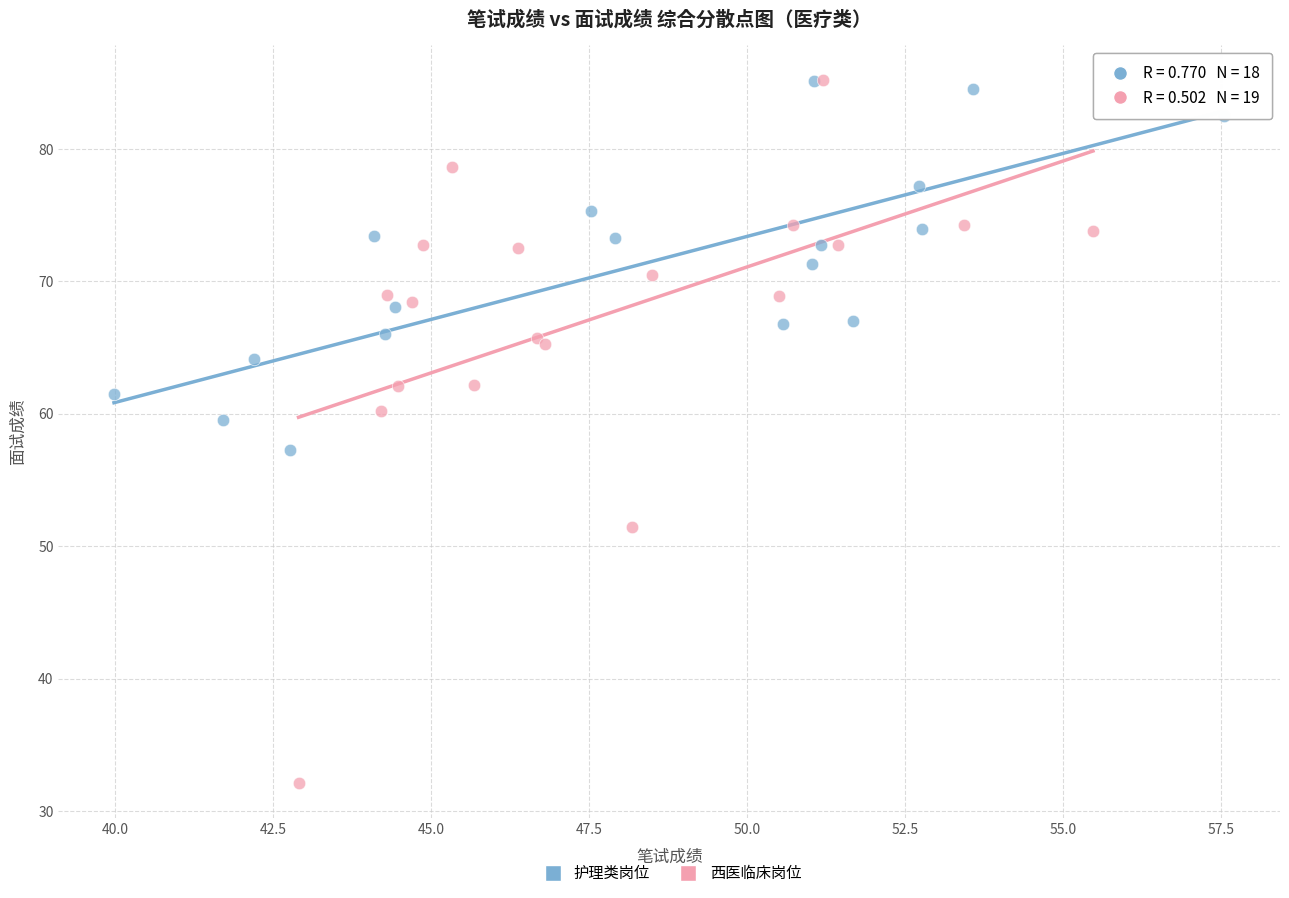

Which series reaches the minimum Y coordinate?

西医临床岗位